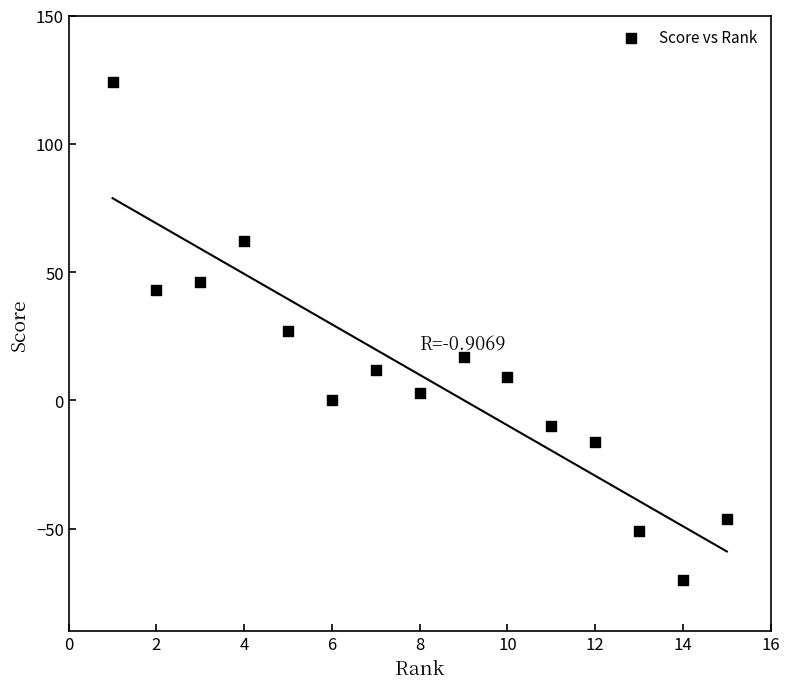

What is the range of X values (max minus min)?

14